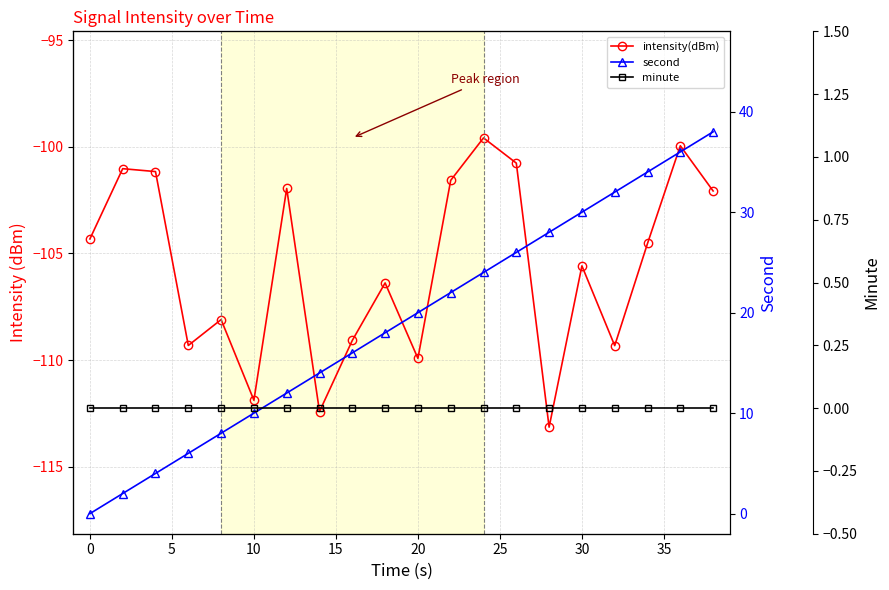

List the series in order of their overall mean, highest first.

second, minute, intensity(dBm)